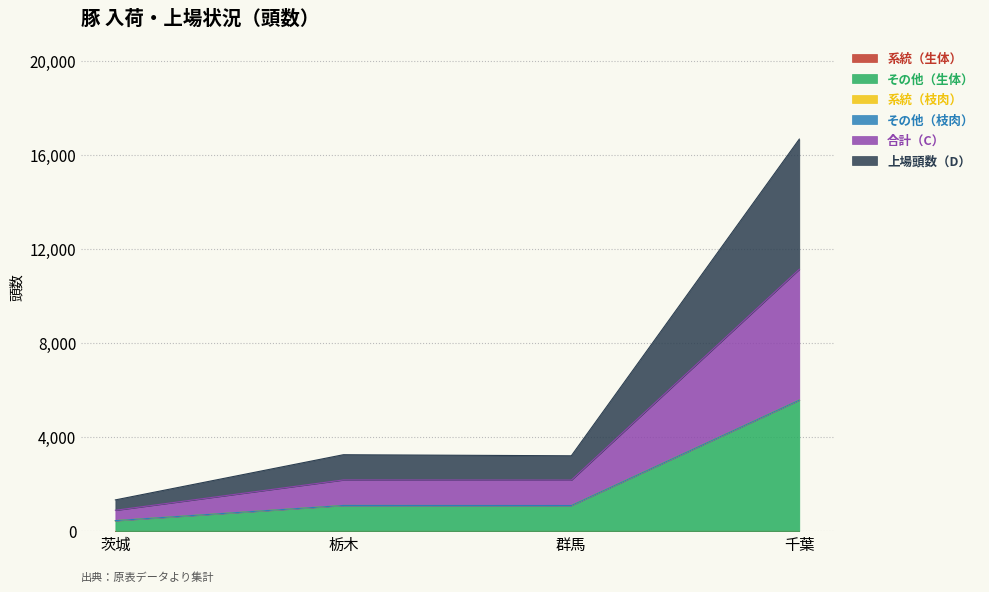

What value does the 合計（C） series have at 千葉, to the nearest 100?

5600